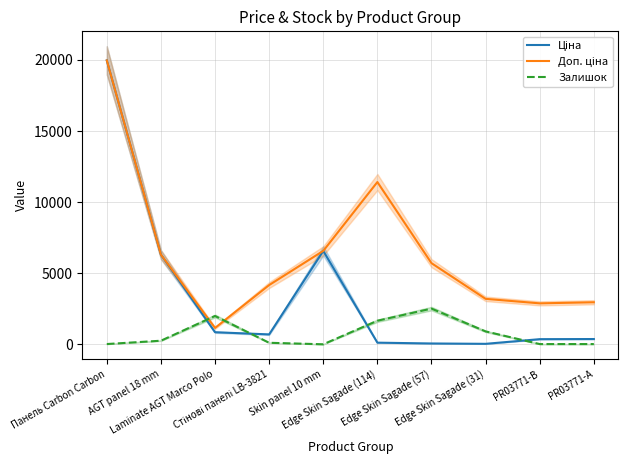

What is the total value across all series at PR03771-A?

3340.2